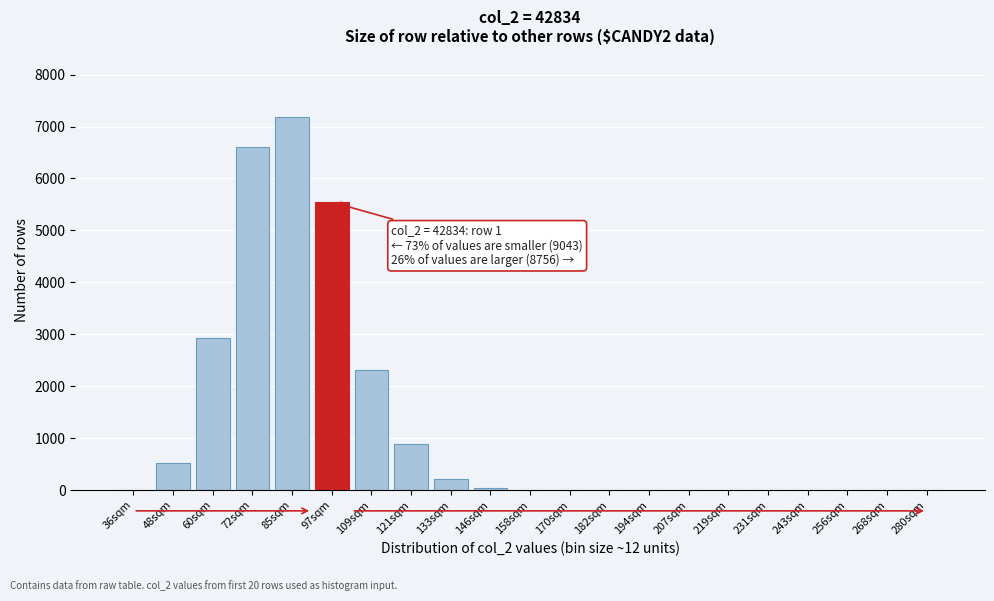

Which has a higher value, 243sqm or 121sqm?

121sqm